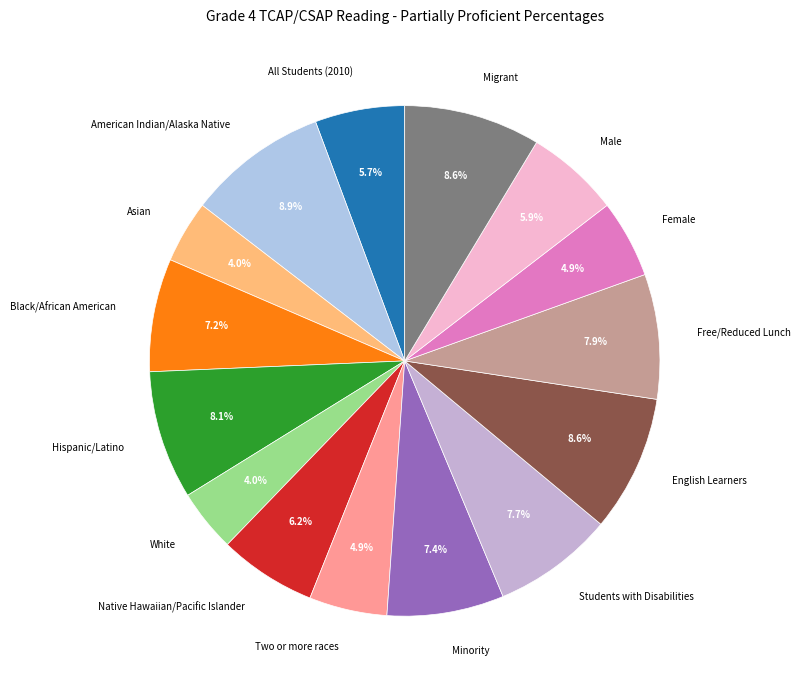

Count the number of slices in the pie.

15